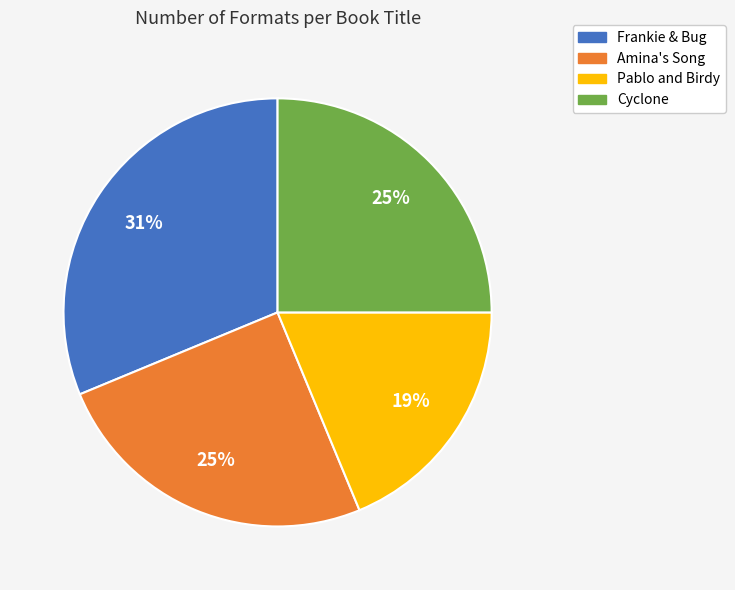

Is there any slice that represents more than half of the pie?

No